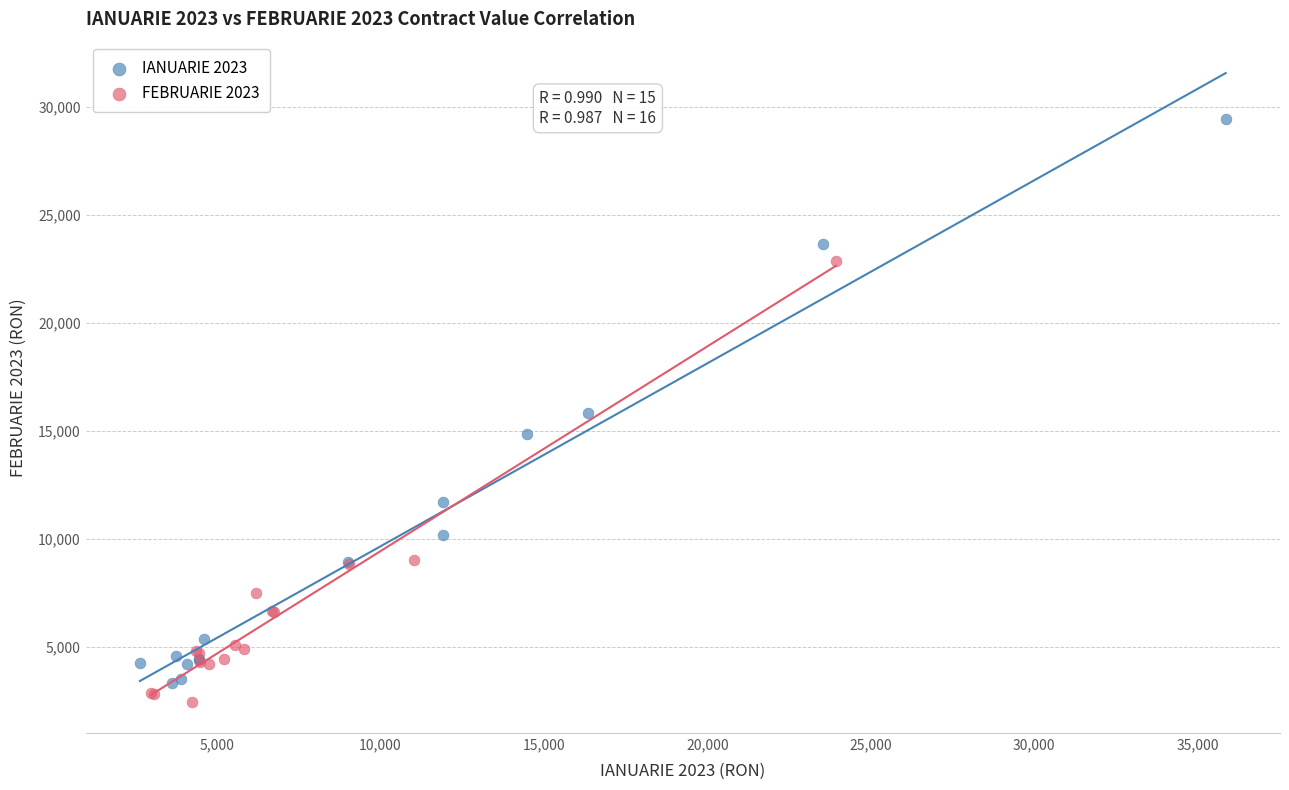

Which series has the widest spread of Y values?

IANUARIE 2023